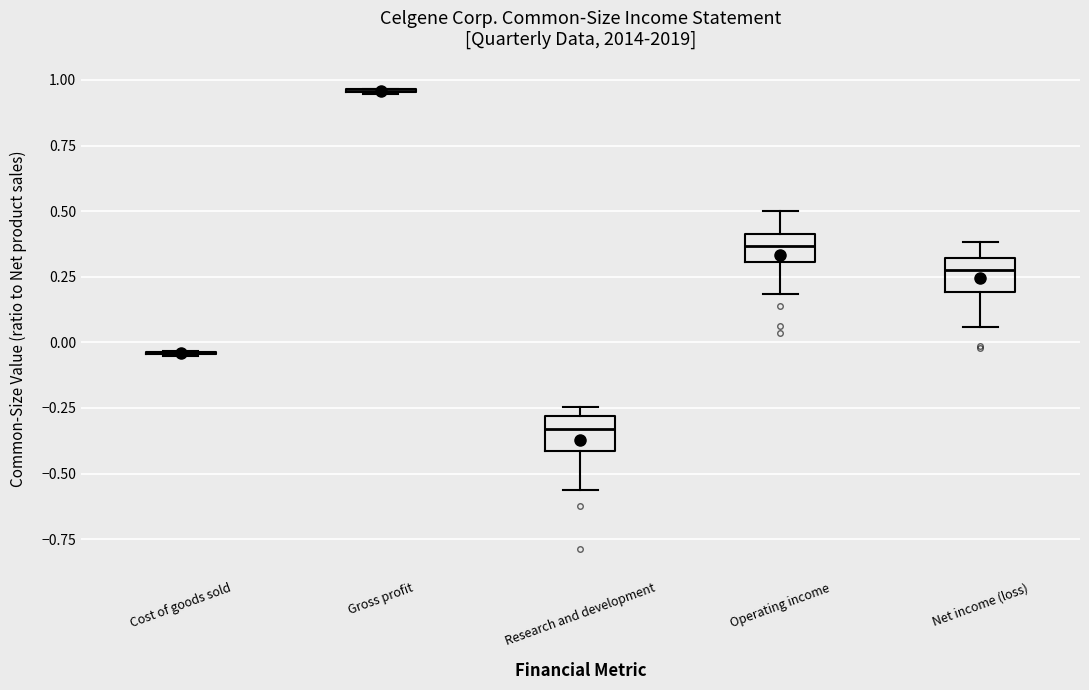

Where is the upper edge of the box for Operating income on the y-axis? The values are not printed on the chart, so give them approximately, as read against the axis.

0.40